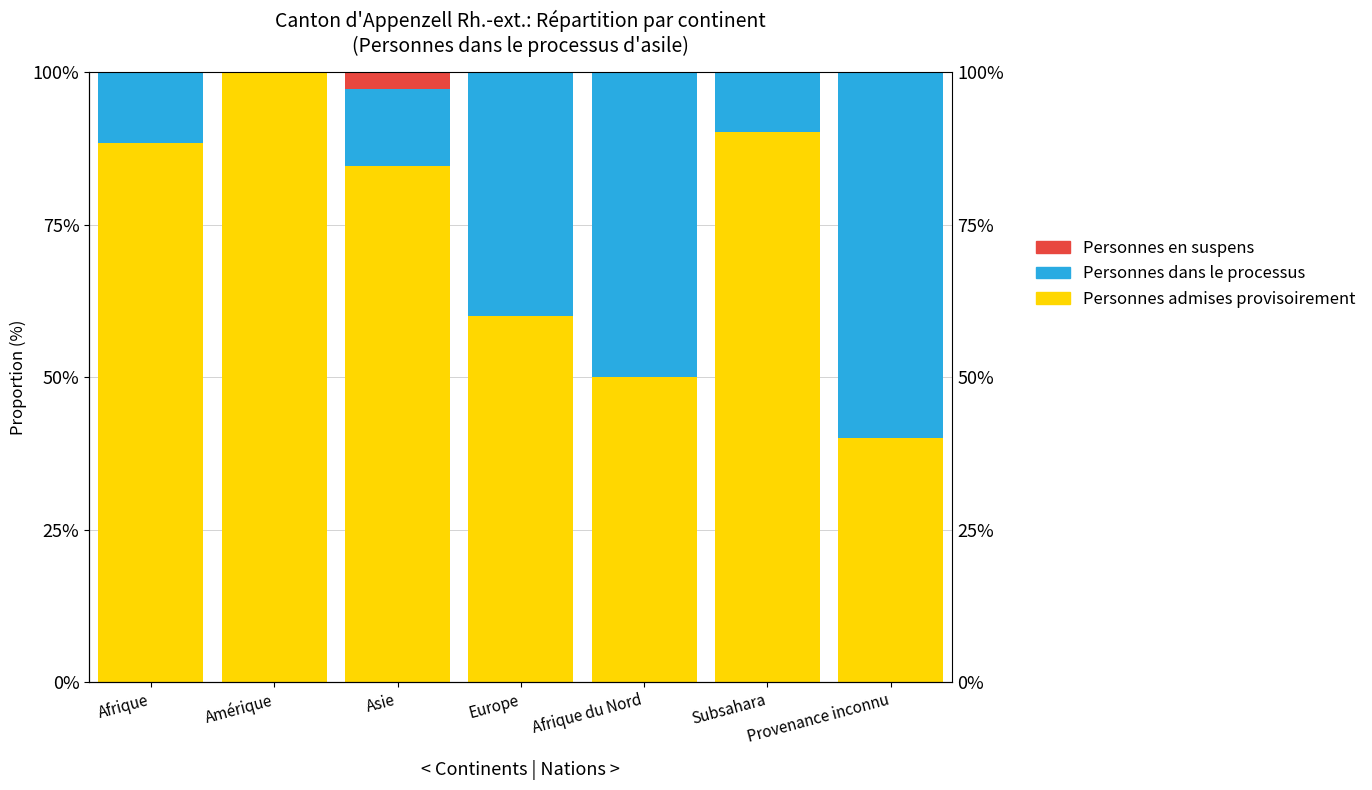

Which category has the lowest value across all series?

Amérique